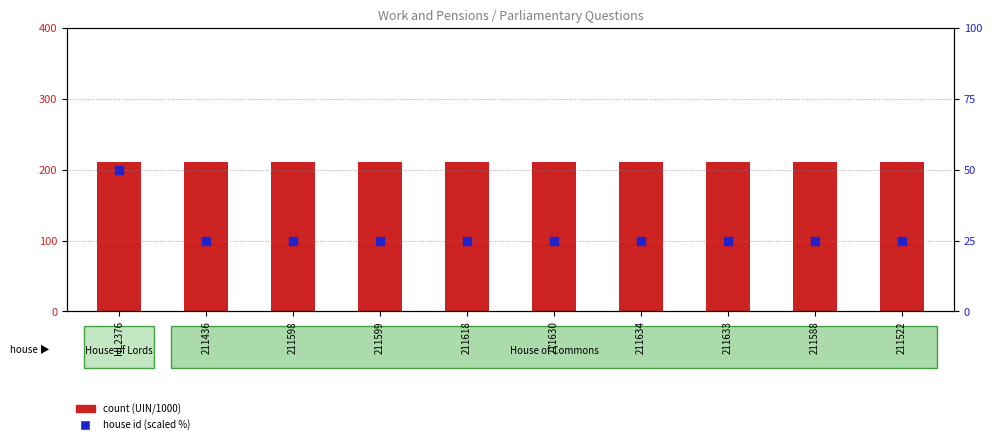

What is the total value across all series at 211599?

236.6